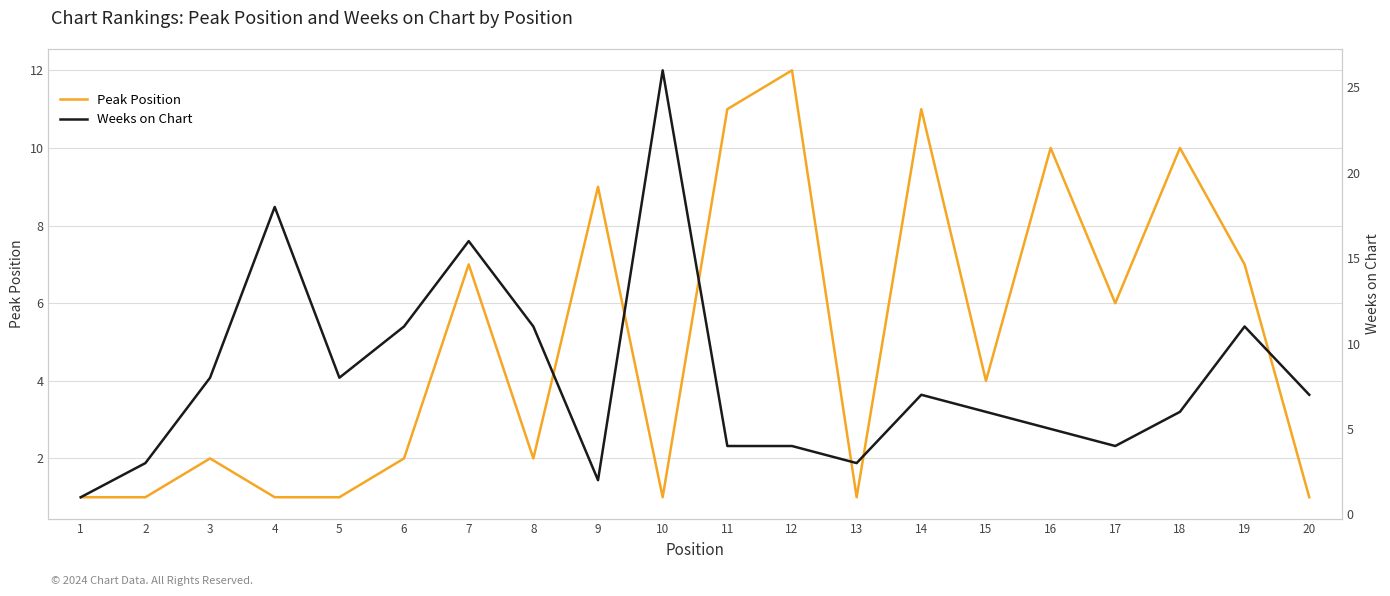

At which category does Weeks on Chart reach its first local valley?

5